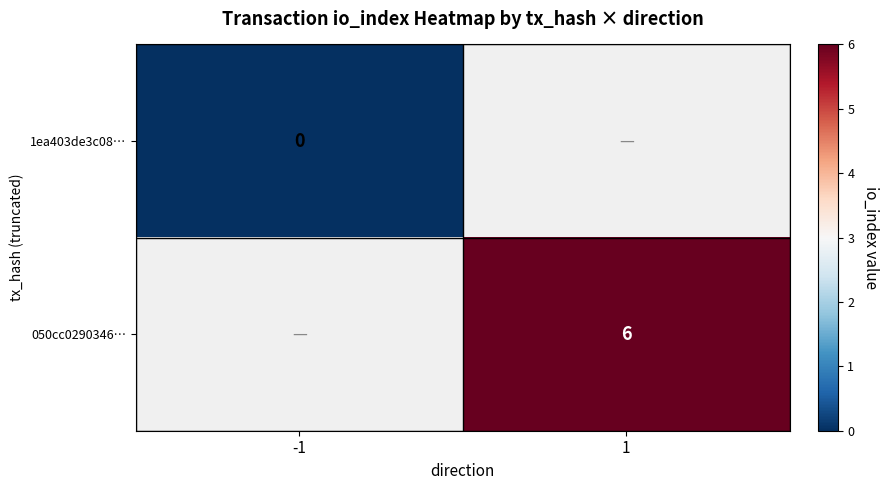

The 050cc0290346… series shows 3 at 1. True or false?

False